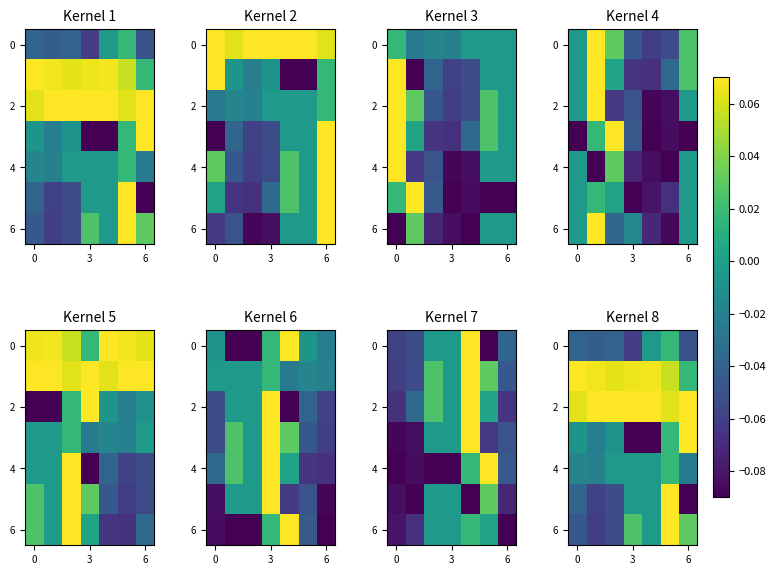

Where does the row_4 series first go above 0?

5